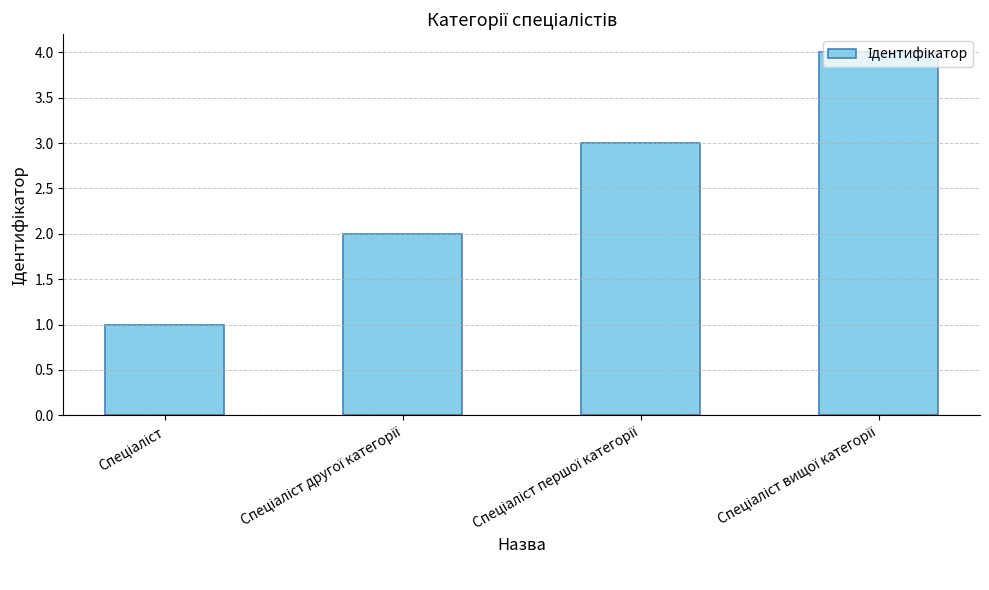

What is the difference between the maximum and minimum values?

3